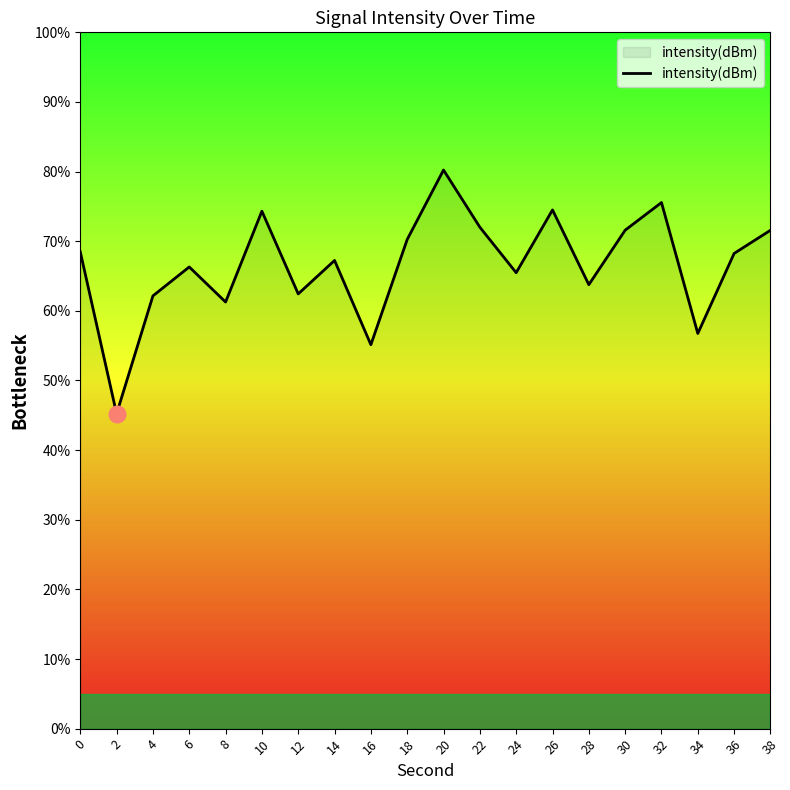

What is the maximum value shown in the chart?

80.2